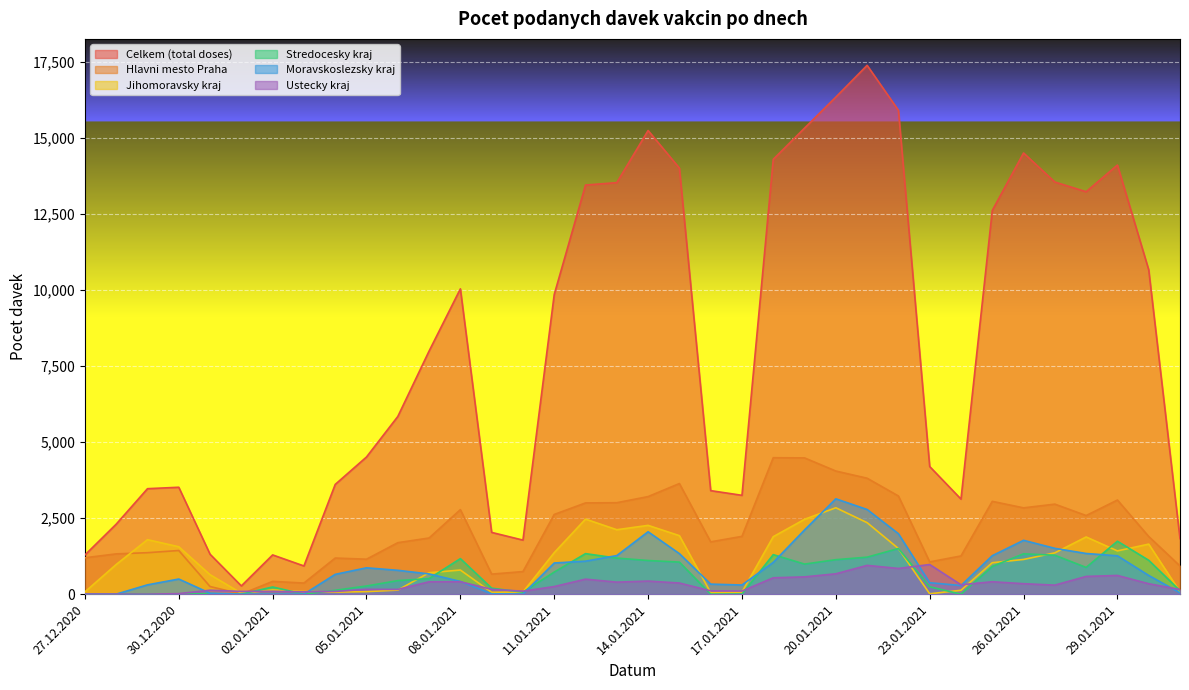

List the series in order of their peak value, highest first.

Celkem (total doses), Hlavni mesto Praha, Moravskoslezsky kraj, Jihomoravsky kraj, Stredocesky kraj, Ustecky kraj